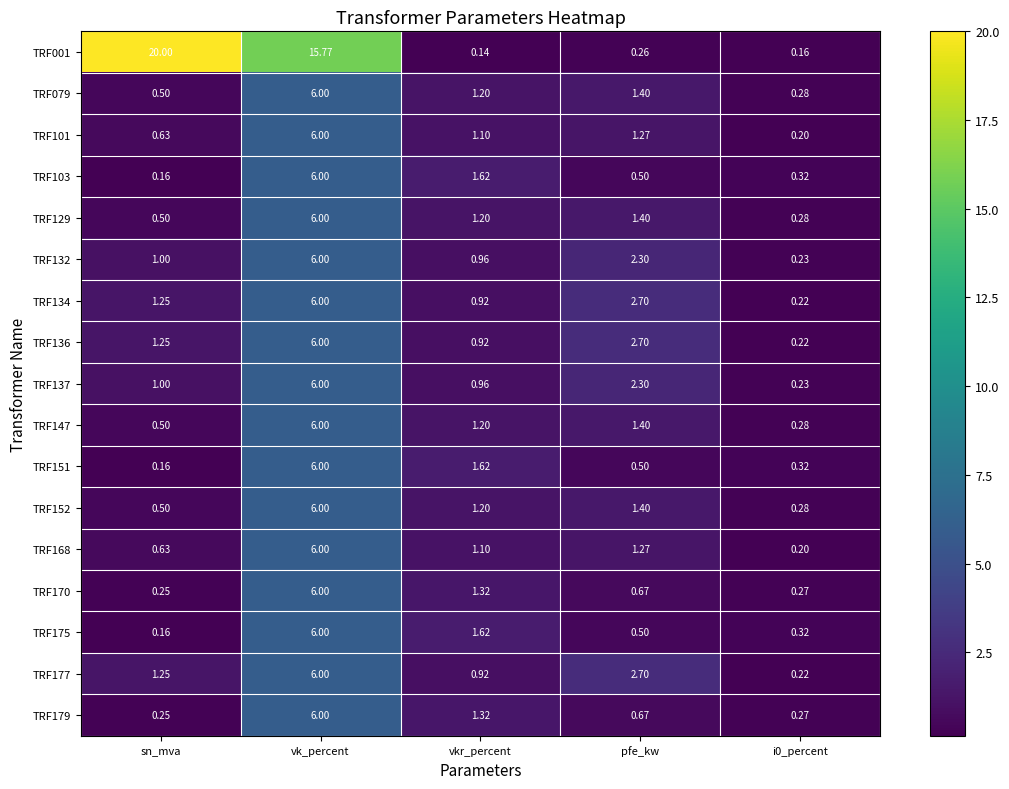

At which label is TRF175 closest to 3?

vkr_percent